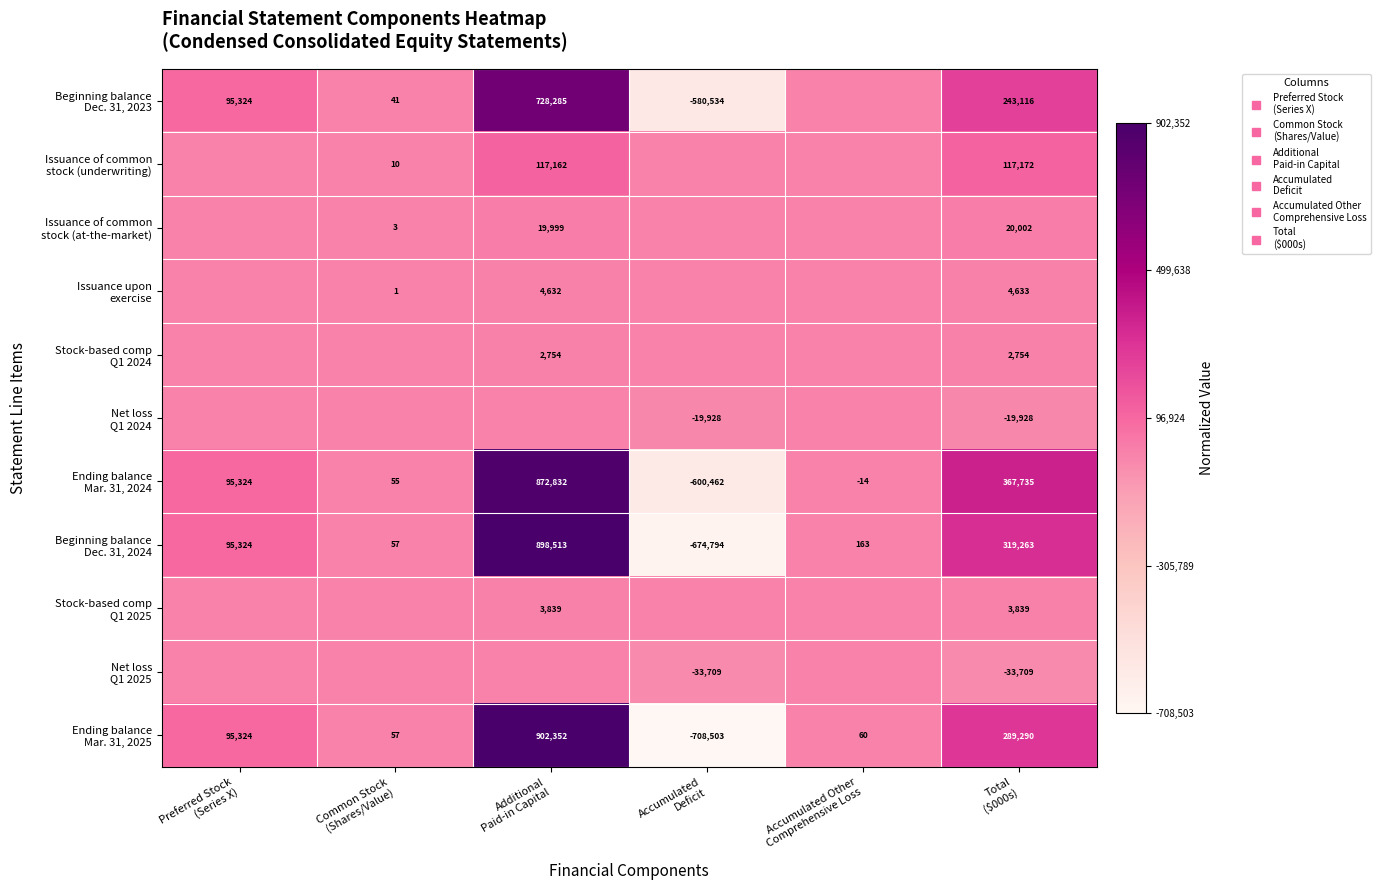

Which series has the largest range (max minus min)?

Ending balance Mar. 31, 2025